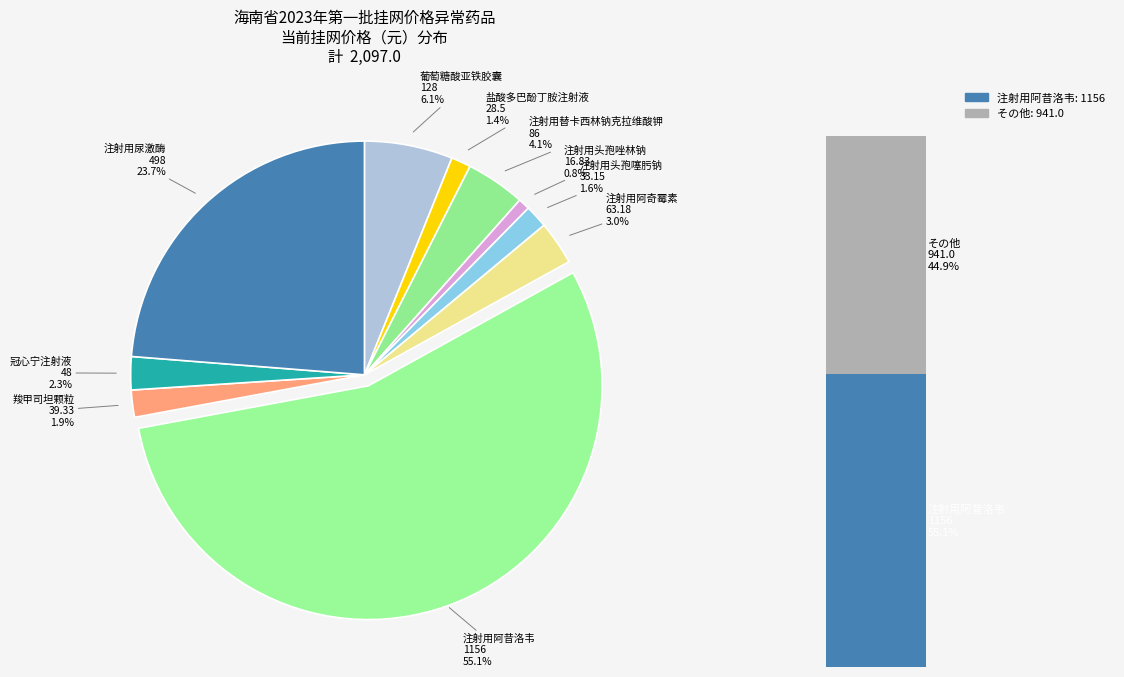

Combined, what portion of the pie is 注射用阿奇霉素 and 注射用头孢噻肟钠?

4.6%